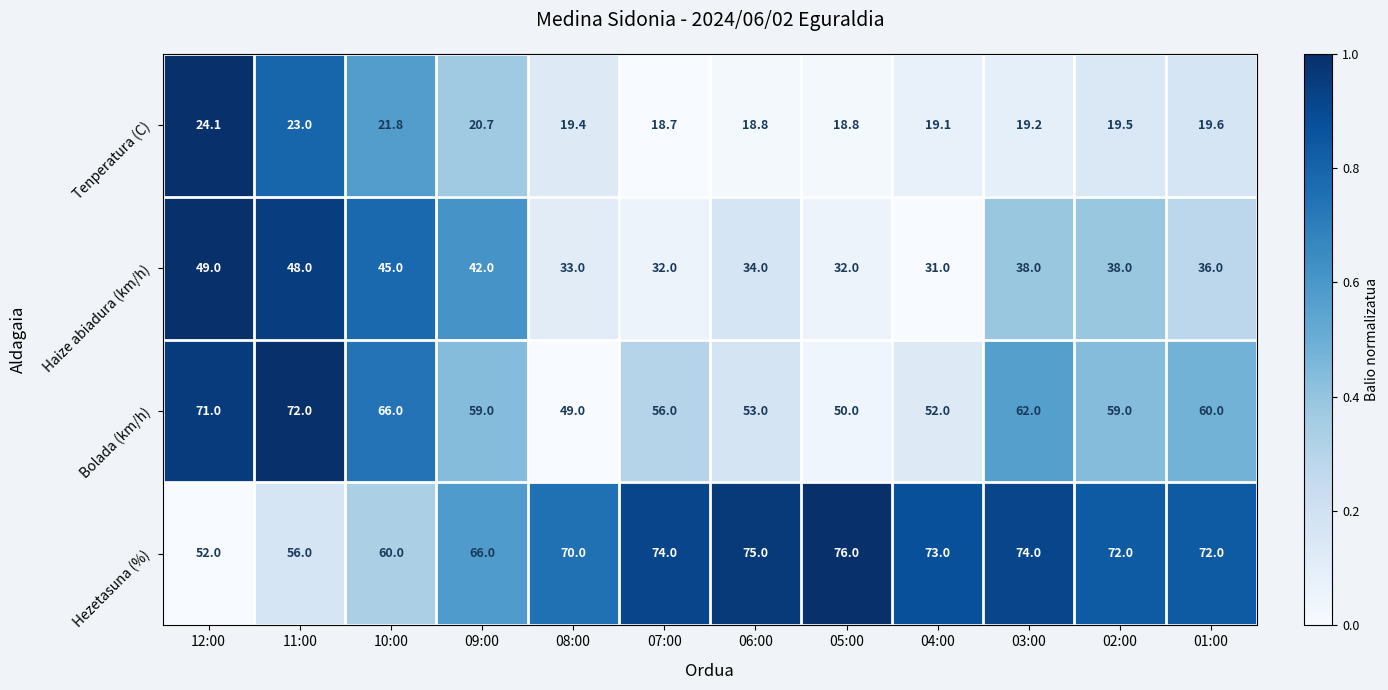

Which category has the lowest value across all series?

07:00